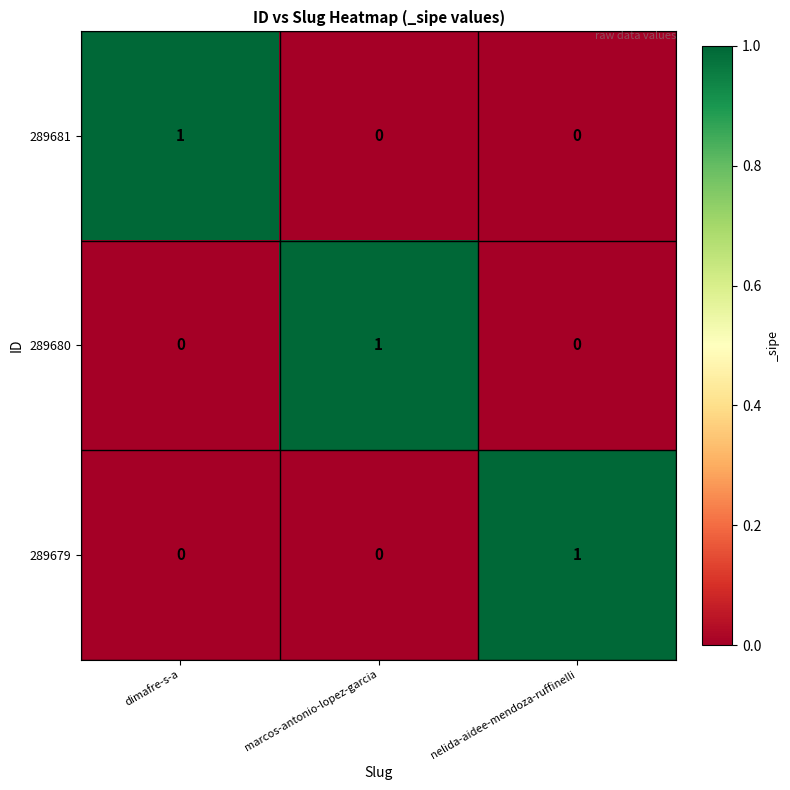

At how many categories does at least one series exceed 0?

3